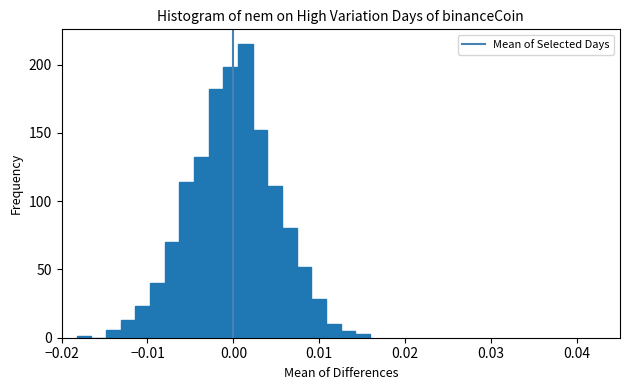

Around what value on the x-axis is the tallest bar? Give the approximate position of its centre, as read against the axis.

0.001